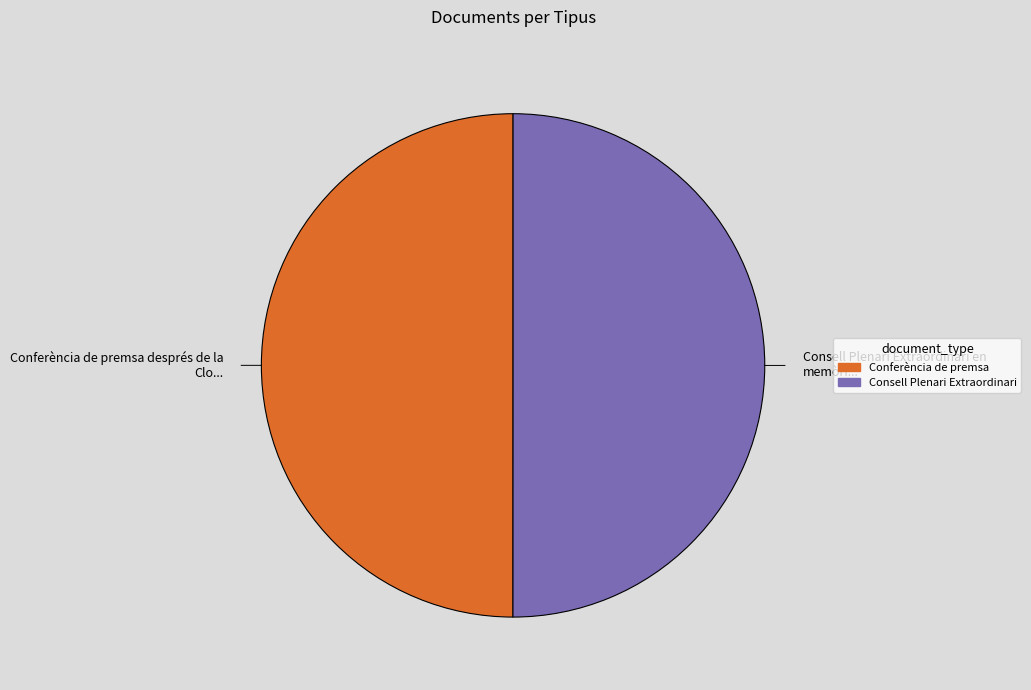

Approximately how many times larger is the value at Conferència de premsa compared to Consell Plenari Extraordinari?

1.0